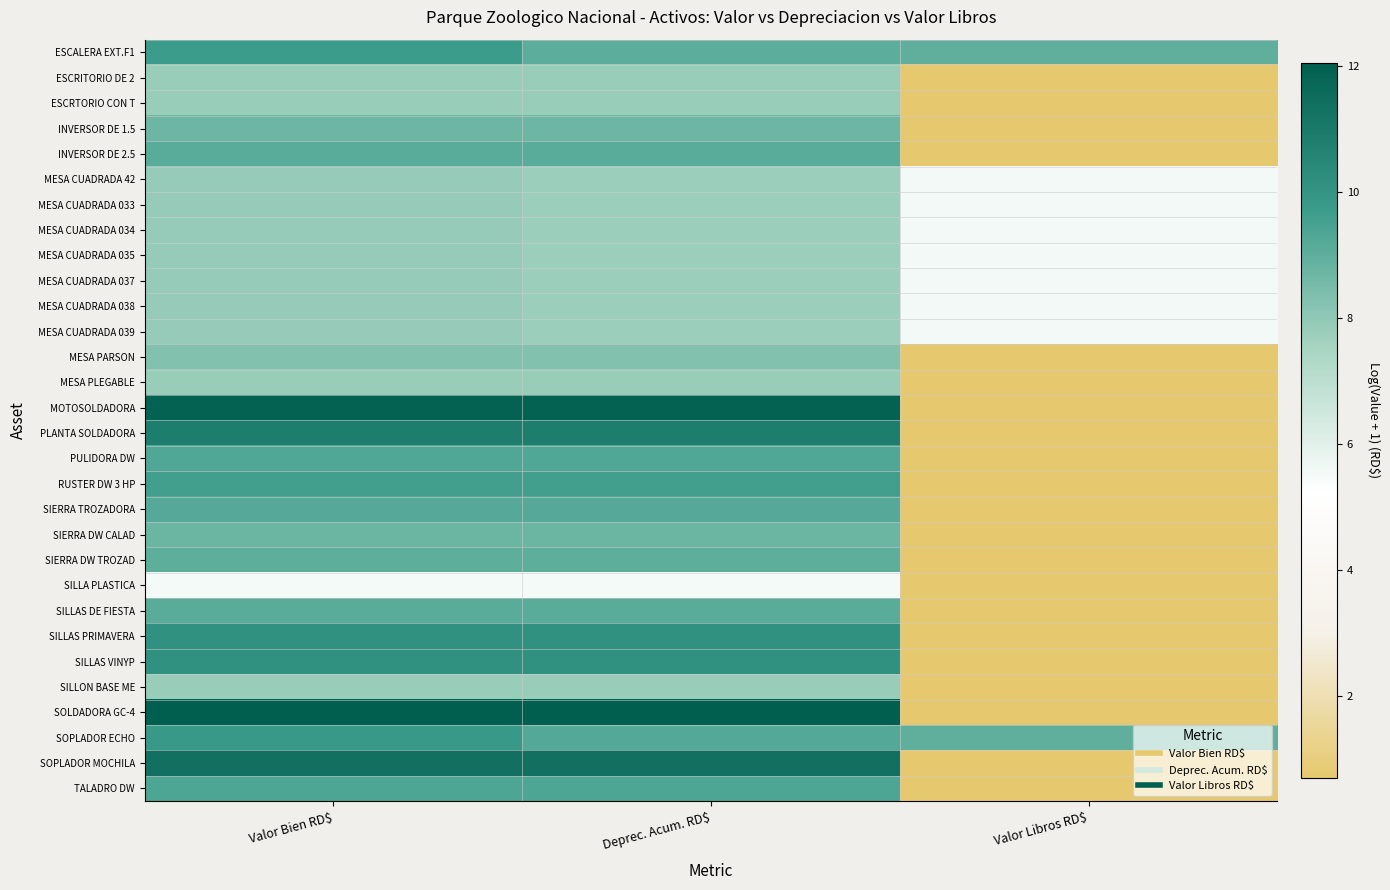

What is the minimum value shown in the chart?

0.7